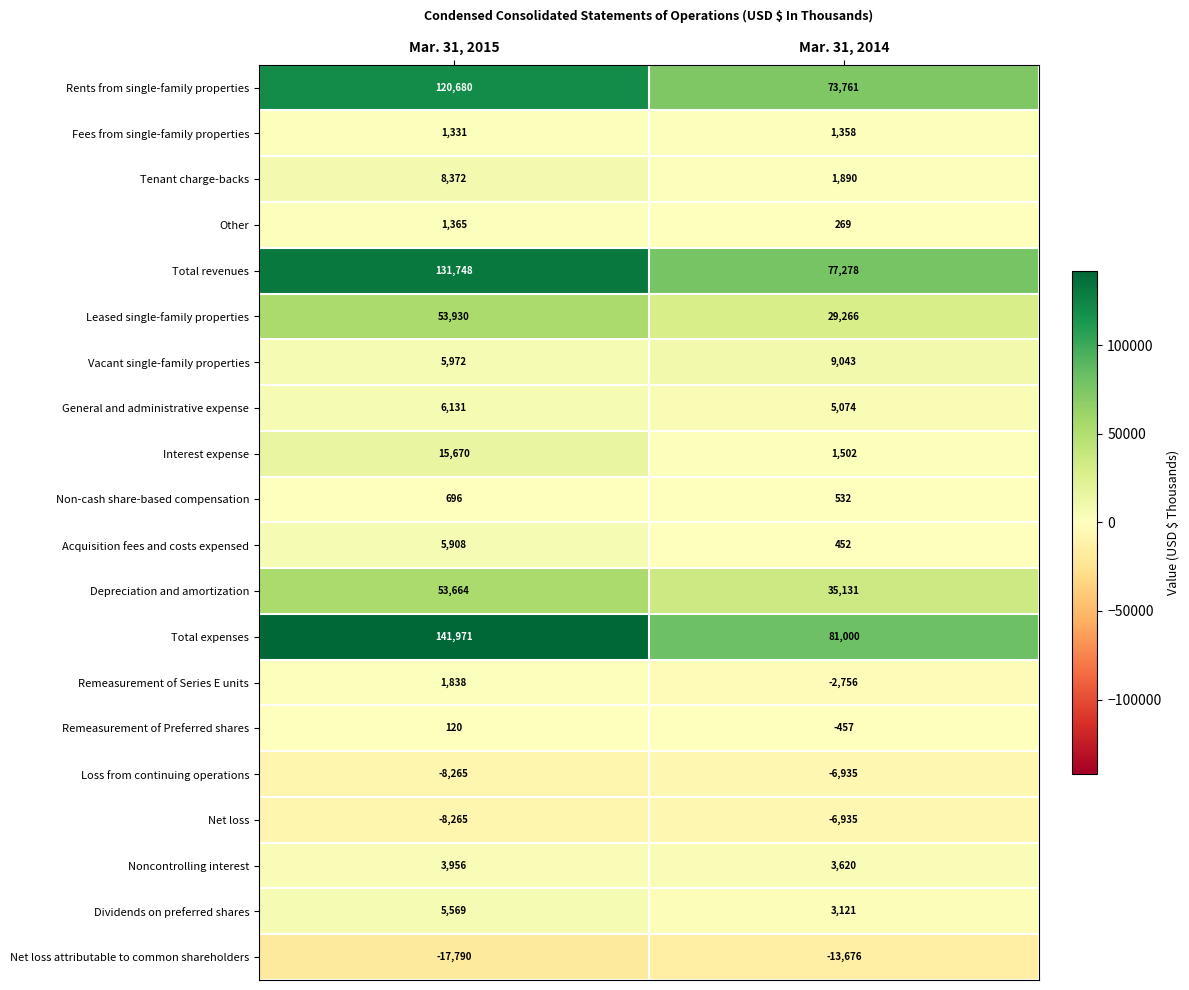

Which series has the largest range (max minus min)?

Total expenses